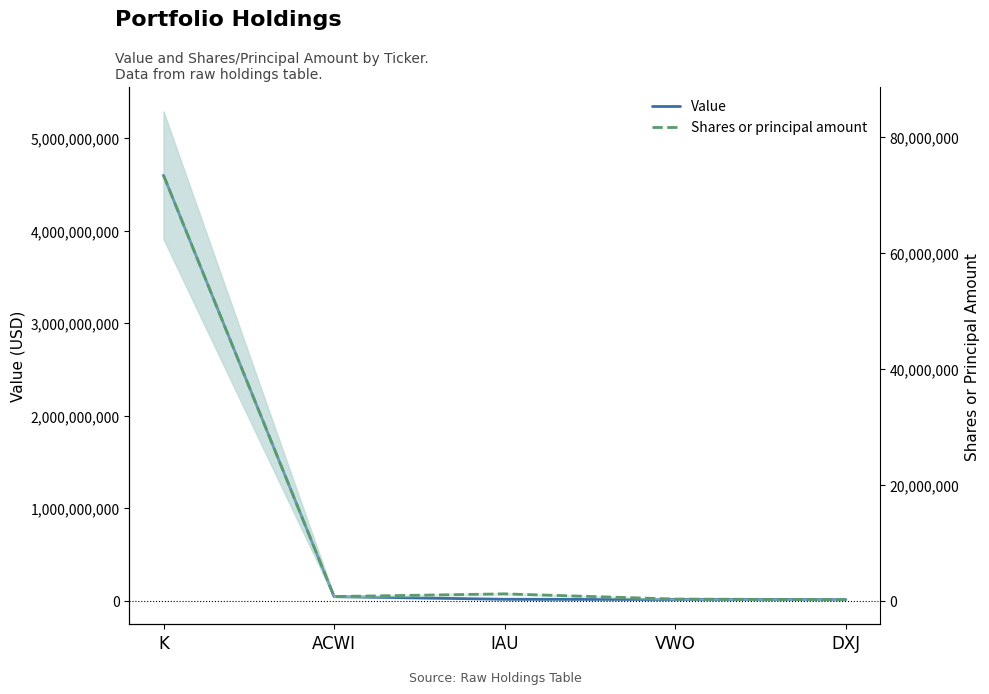

What position from the left is IAU?

3